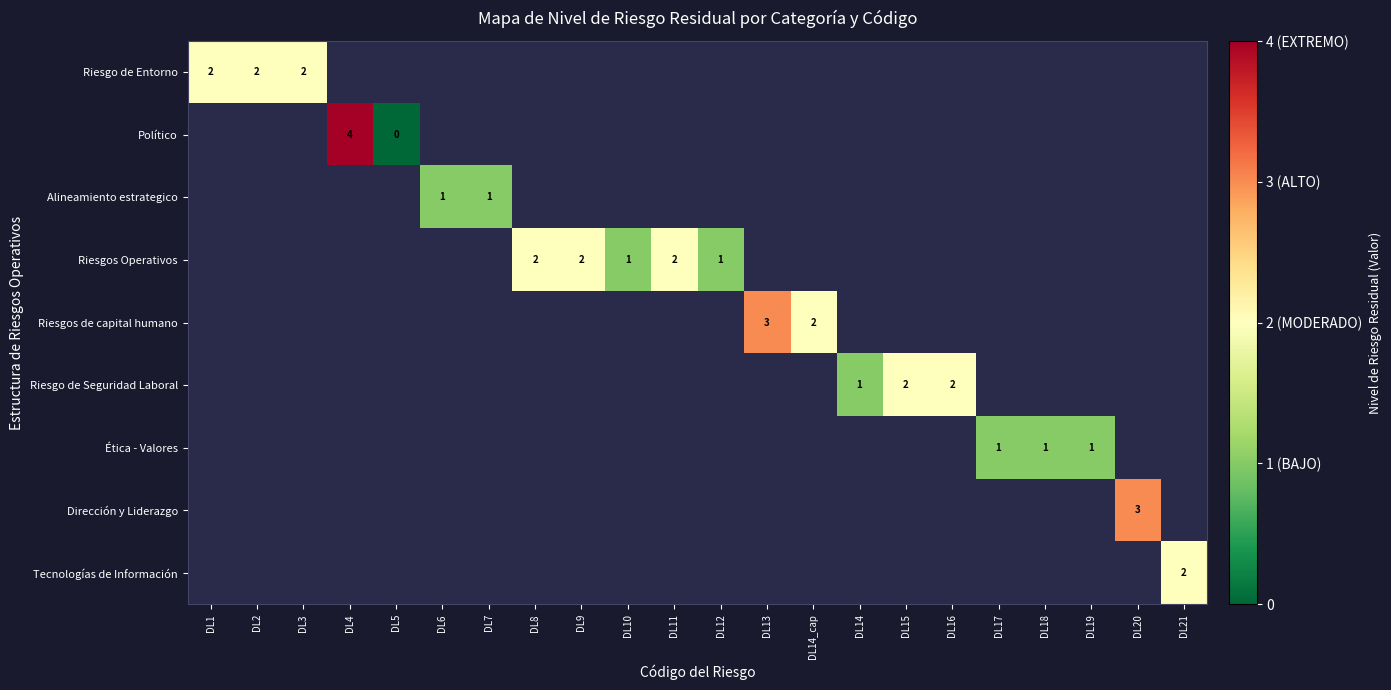

Is it true that Riesgo de Seguridad Laboral equals 1 at DL15?

False